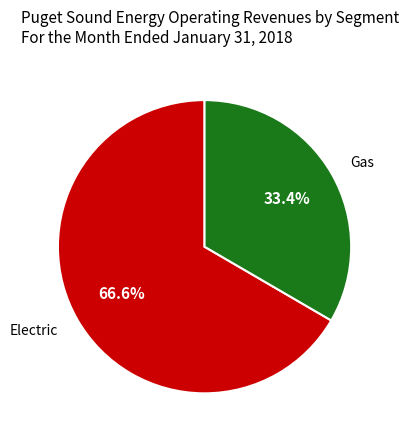

What percentage is the Gas slice, to the nearest percent?

33%